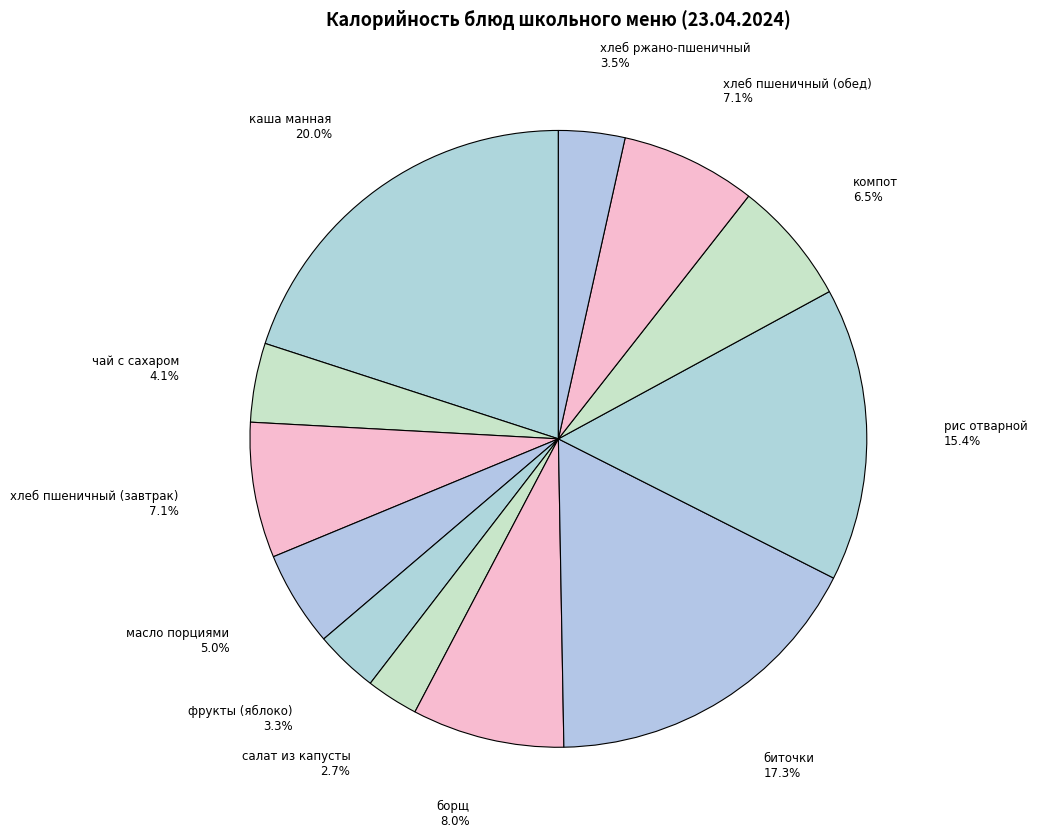

What percentage is the рис отварной slice, to the nearest percent?

15%